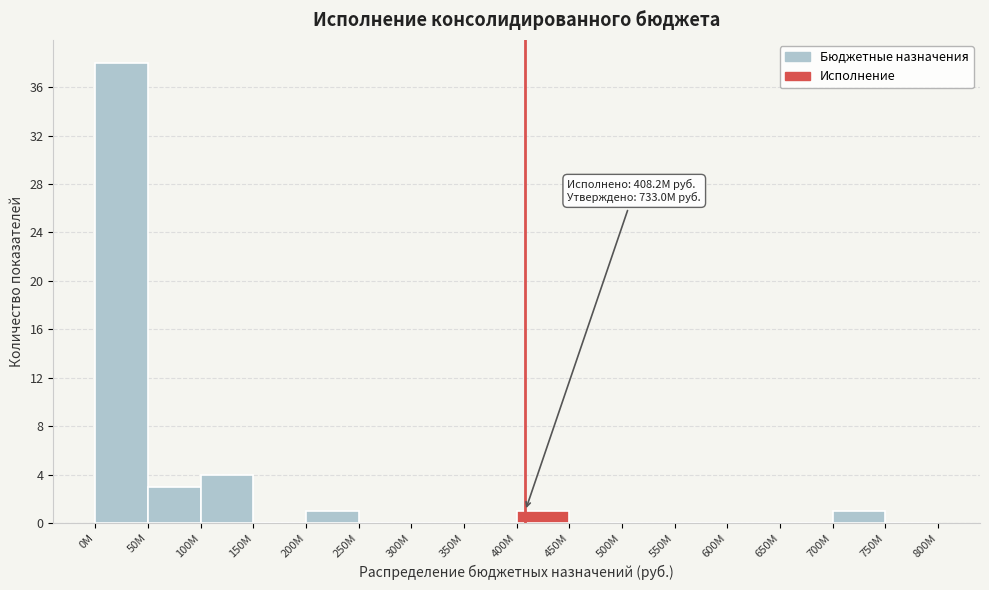

Reading right to left, what are all the values shown in this chart?

750M=0	700M=1	650M=0	600M=0	550M=0	500M=0	450M=0	400M=1	350M=0	300M=0	250M=0	200M=1	150M=0	100M=4	50M=3	0M=38